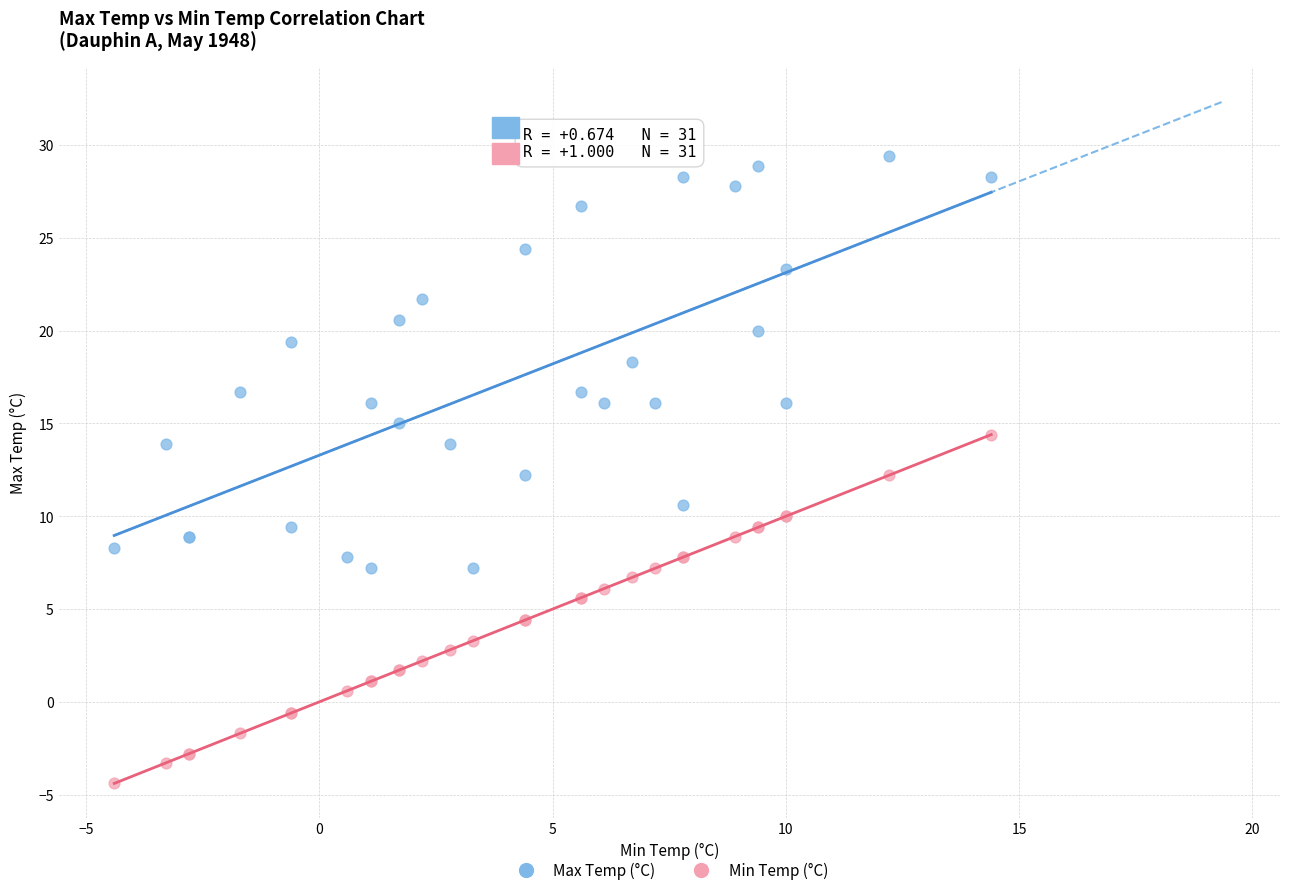

Which series contains the lowest Y value?

Min Temp (°C)